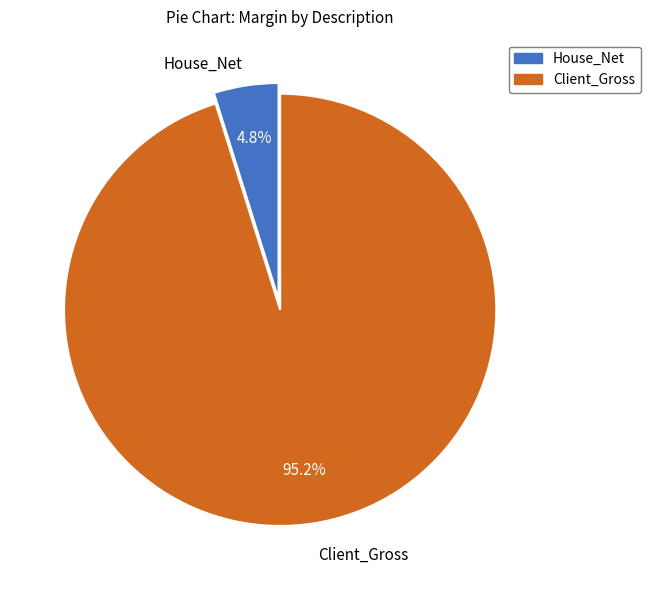

Which slice is the largest?

Client_Gross